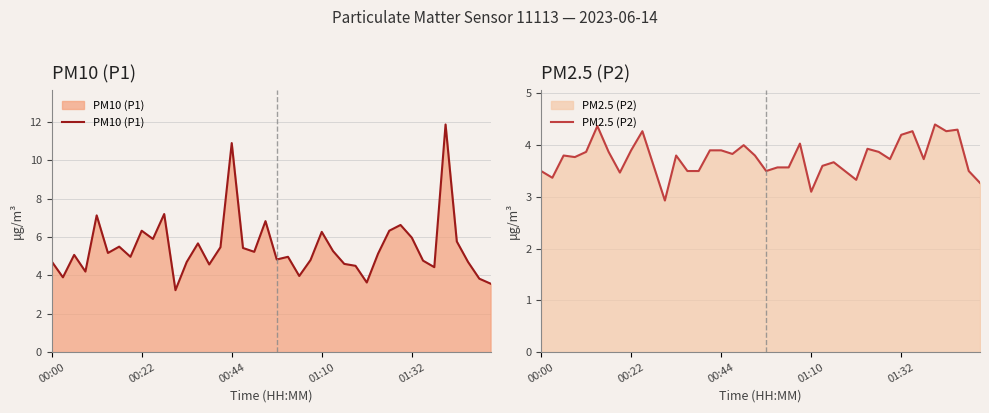

Reading right to left, extract all data points from this chart.

PM10 (P1): 3.6	3.8	4.7	5.8	11.9	4.4	4.8	6.0	6.6	6.3	5.1	3.6	4.5	4.6	5.3	6.3	4.8	4.0	5.0	4.8	6.8	5.2	5.4	10.9	5.5	4.6	5.7	4.7	3.2	7.2	5.9	6.3	5.0	5.5	5.2	7.1	4.2	5.1	3.9	4.7
PM2.5 (P2): 3.3	3.5	4.3	4.3	4.4	3.7	4.3	4.2	3.7	3.9	3.9	3.3	3.5	3.7	3.6	3.1	4.0	3.6	3.6	3.5	3.8	4.0	3.8	3.9	3.9	3.5	3.5	3.8	2.9	3.6	4.3	3.9	3.5	3.9	4.4	3.9	3.8	3.8	3.4	3.5